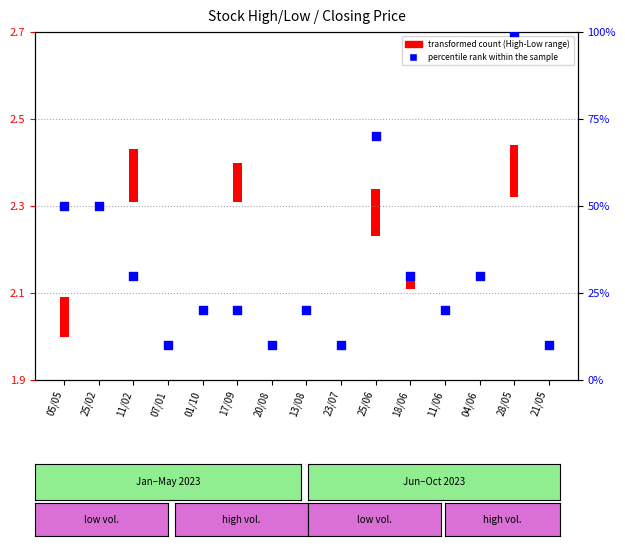

What is the change in value from 25/06 to 18/06?

-40